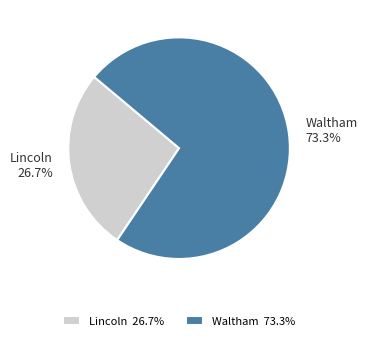

Does Waltham account for over 50% of the chart?

Yes